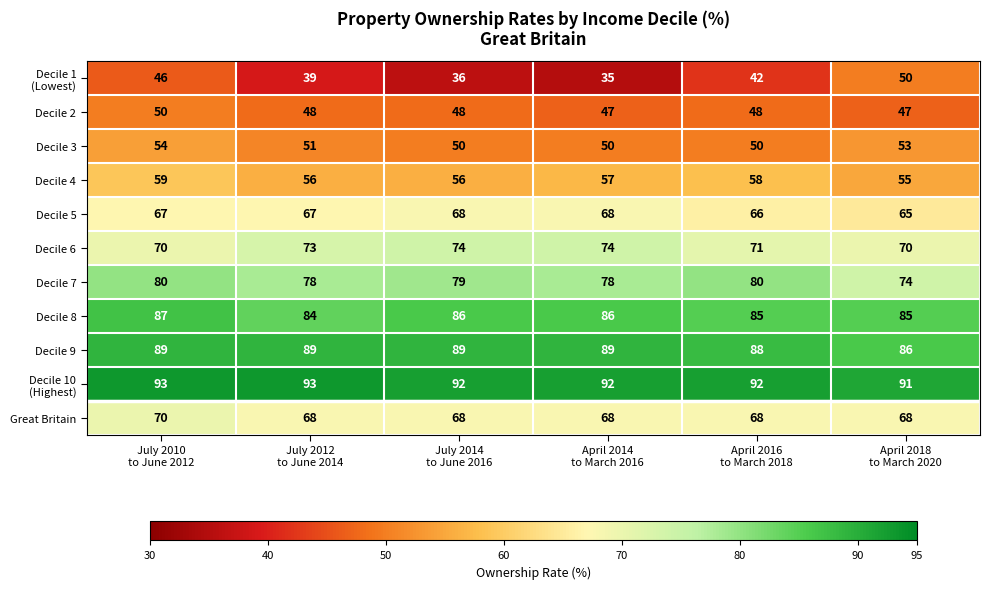

What is the sum of all Decile 7 values?

469